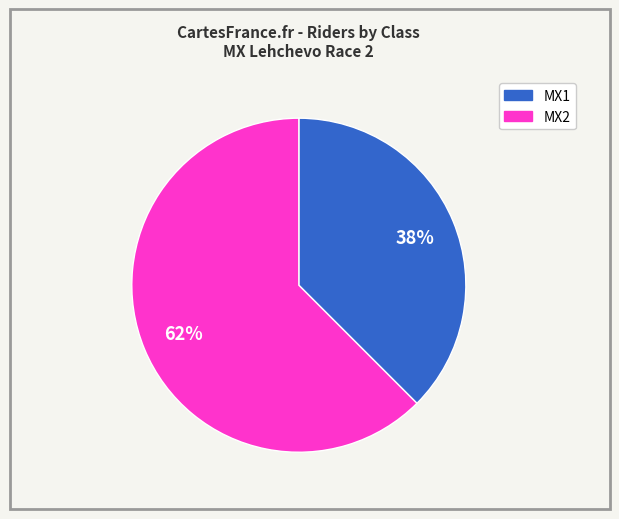

Between MX1 and MX2, which is larger?

MX2